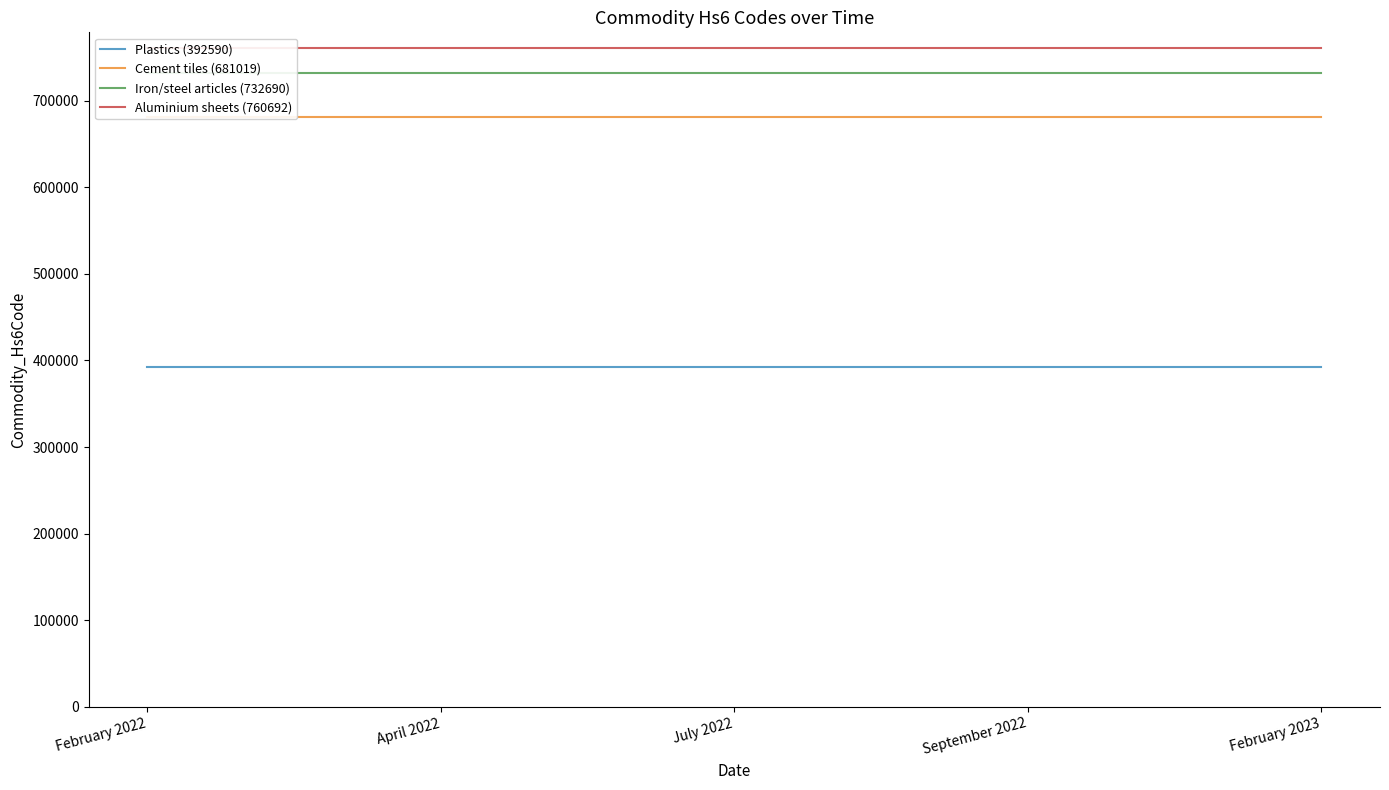

Rank the series at April 2022 from lowest to highest value.

Plastics (392590), Cement tiles (681019), Iron/steel articles (732690), Aluminium sheets (760692)